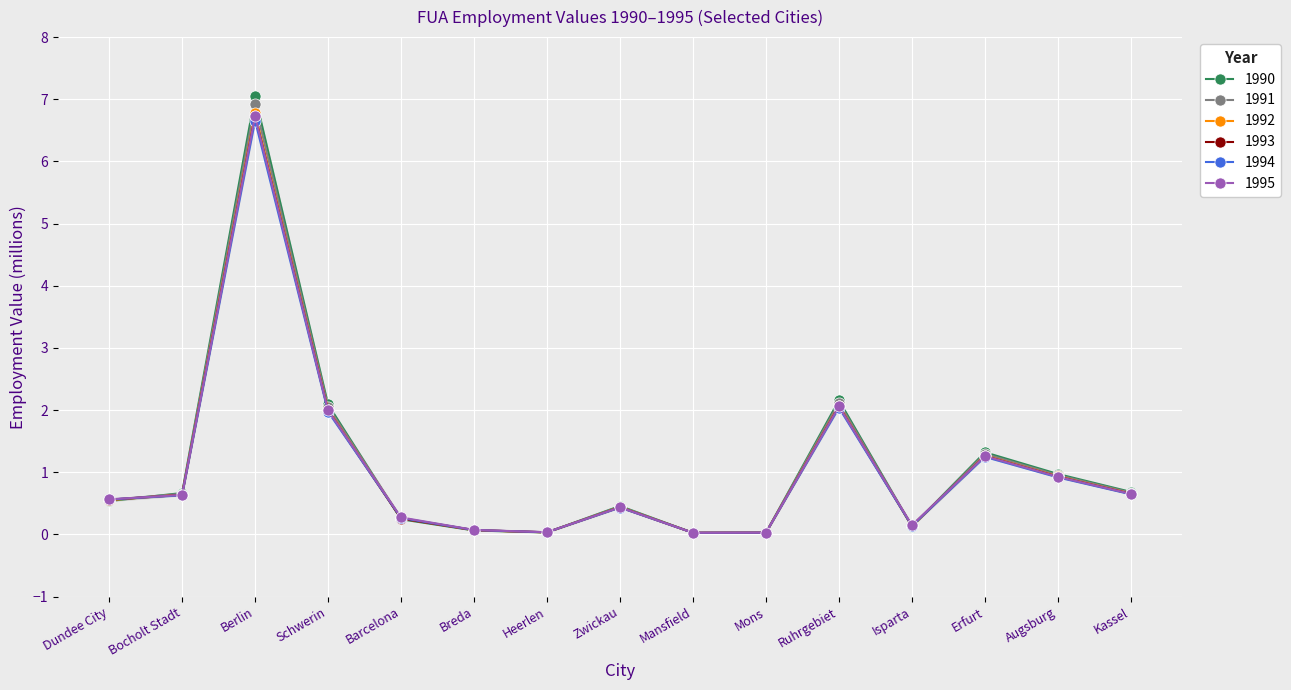

In 1992, how many points are higher than both neighbors (excluding endpoints)?

4